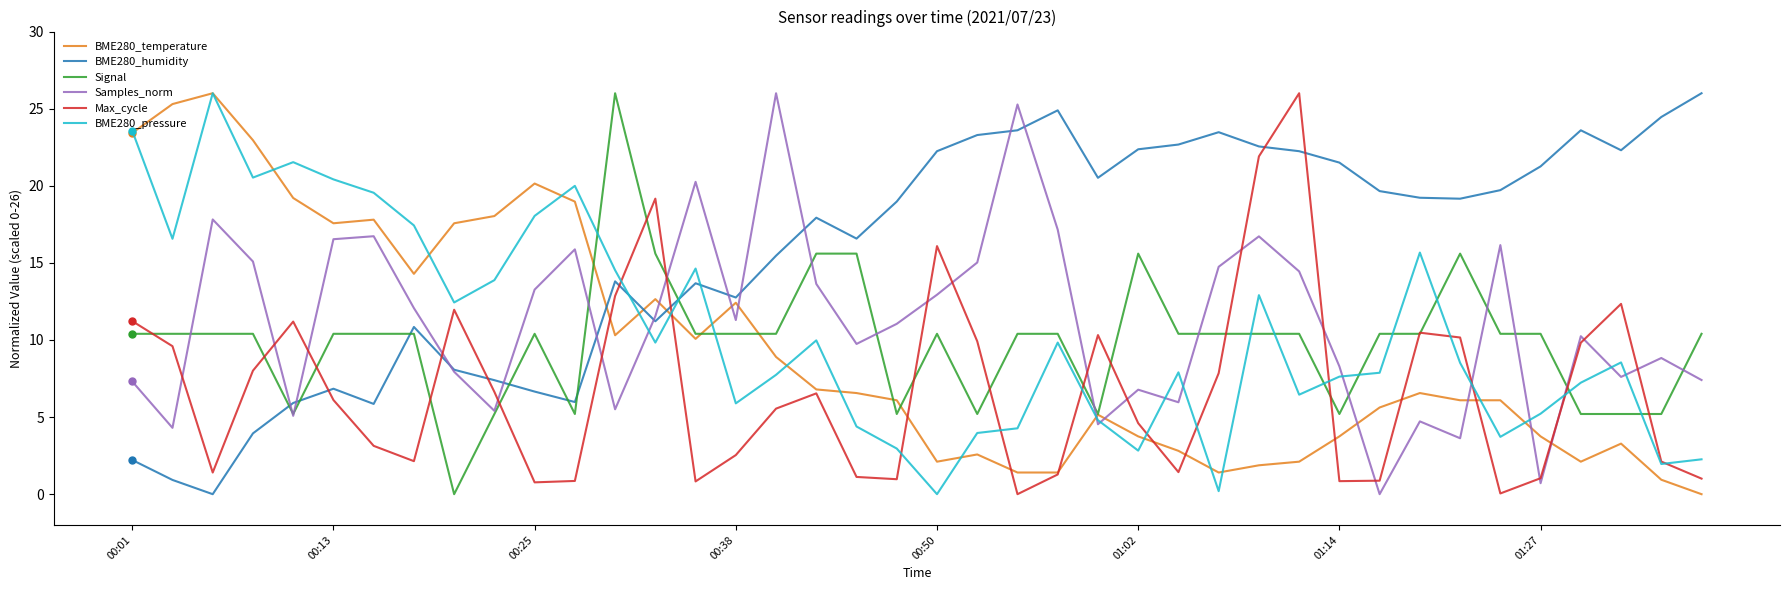

What is the maximum value for Samples_norm?

26.0